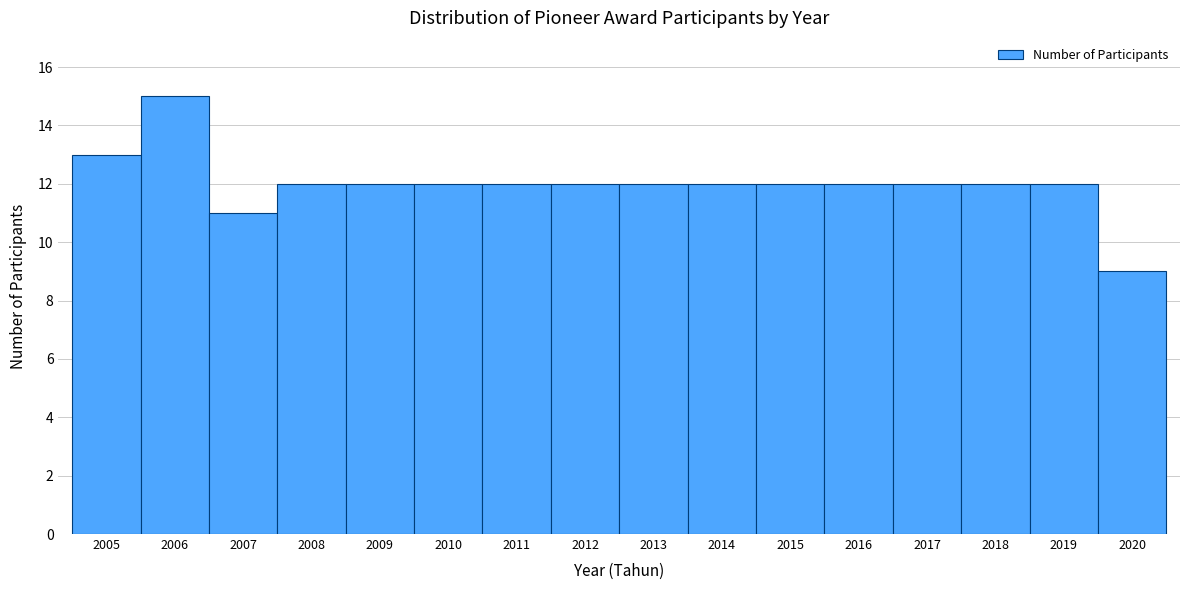

Which range on the x-axis has the tallest bar?

2005.5 to 2006.5